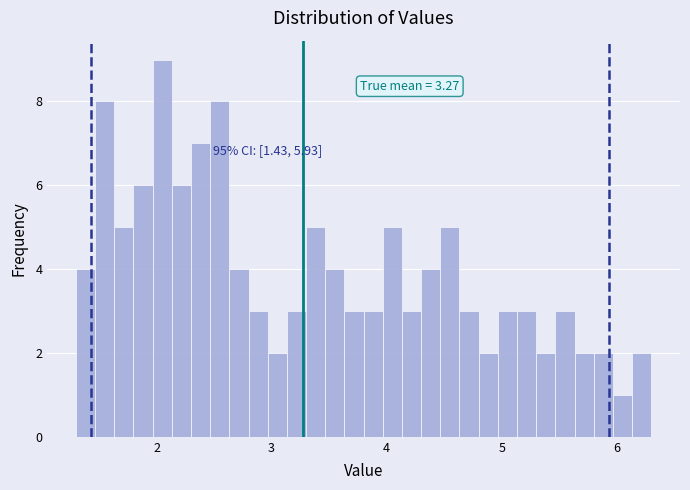

Read against the x-axis, roughly where is the centre of the tallest bar?

2.1